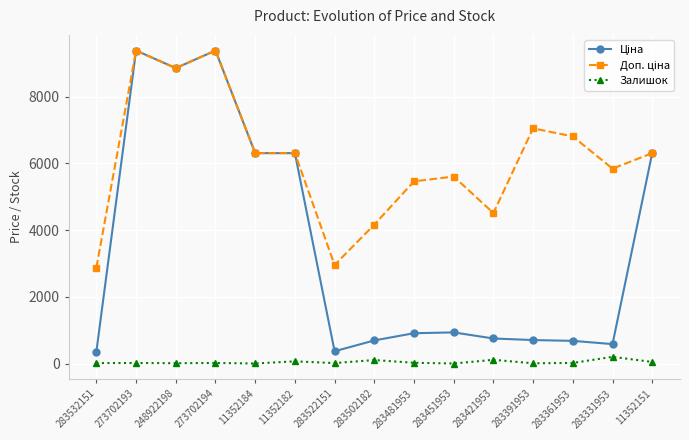

Is this an area chart (filled region under the line)?

No